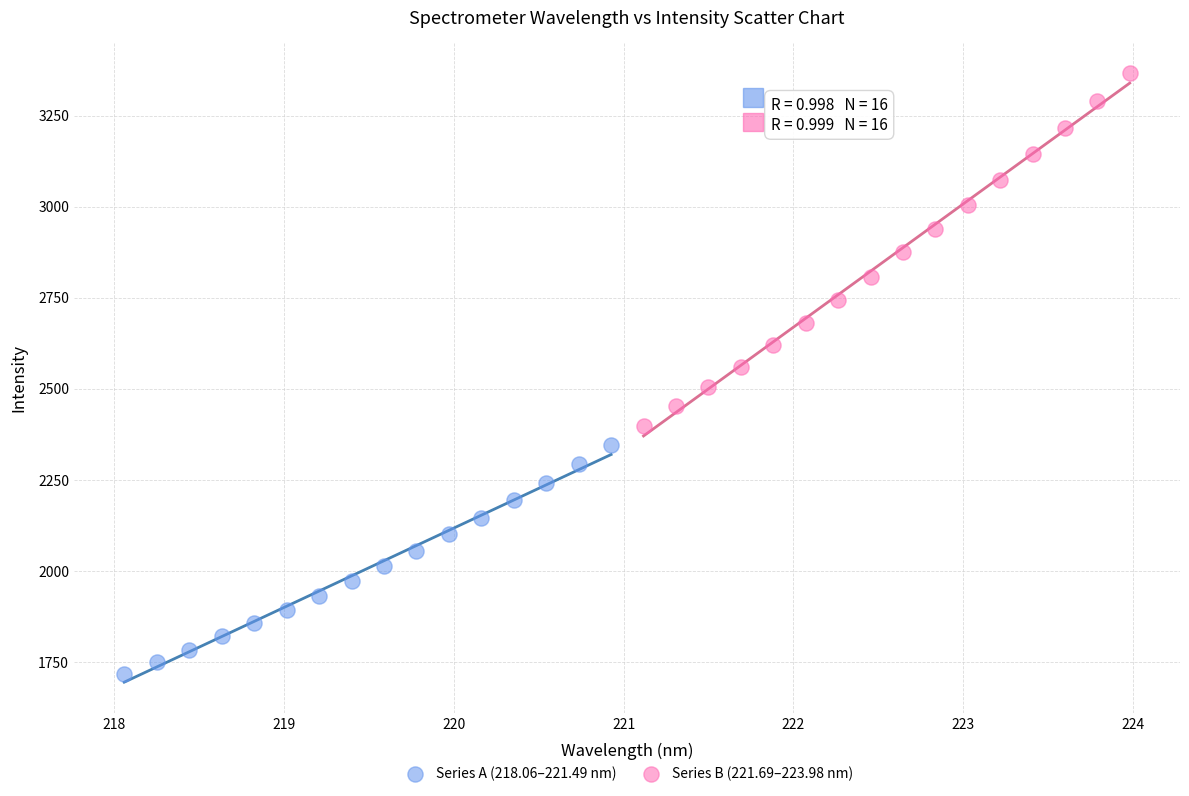

What are all the series names shown in the legend?

Series A (218.06–221.49 nm), Series B (221.69–223.98 nm)